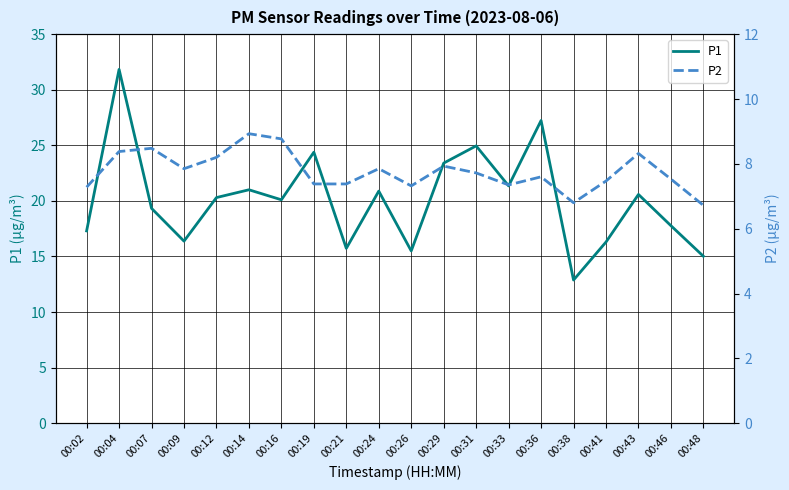

Where is P1 nearest to the value 22?

00:33